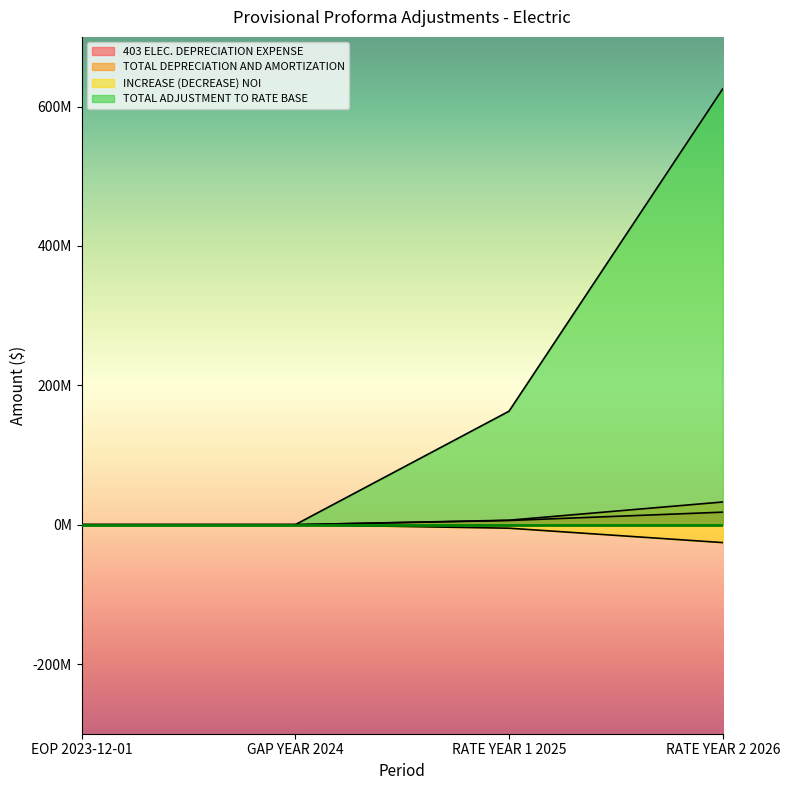

What is the sum of the TOTAL DEPRECIATION AND AMORTIZATION values at GAP YEAR 2024 and RATE YEAR 2 2026?

32552312.8